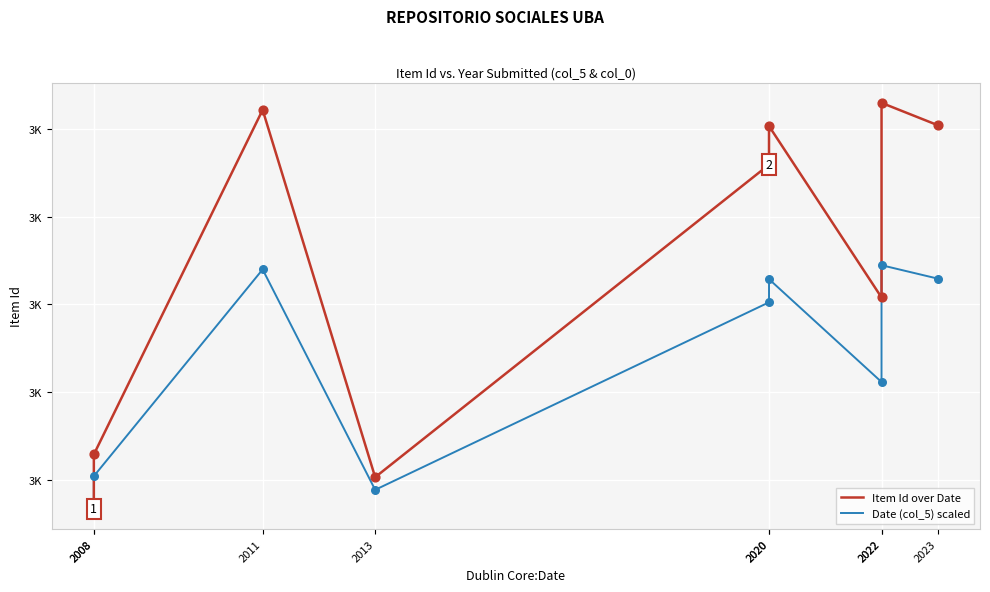

Which series contains the highest Y value?

Item Id over Date